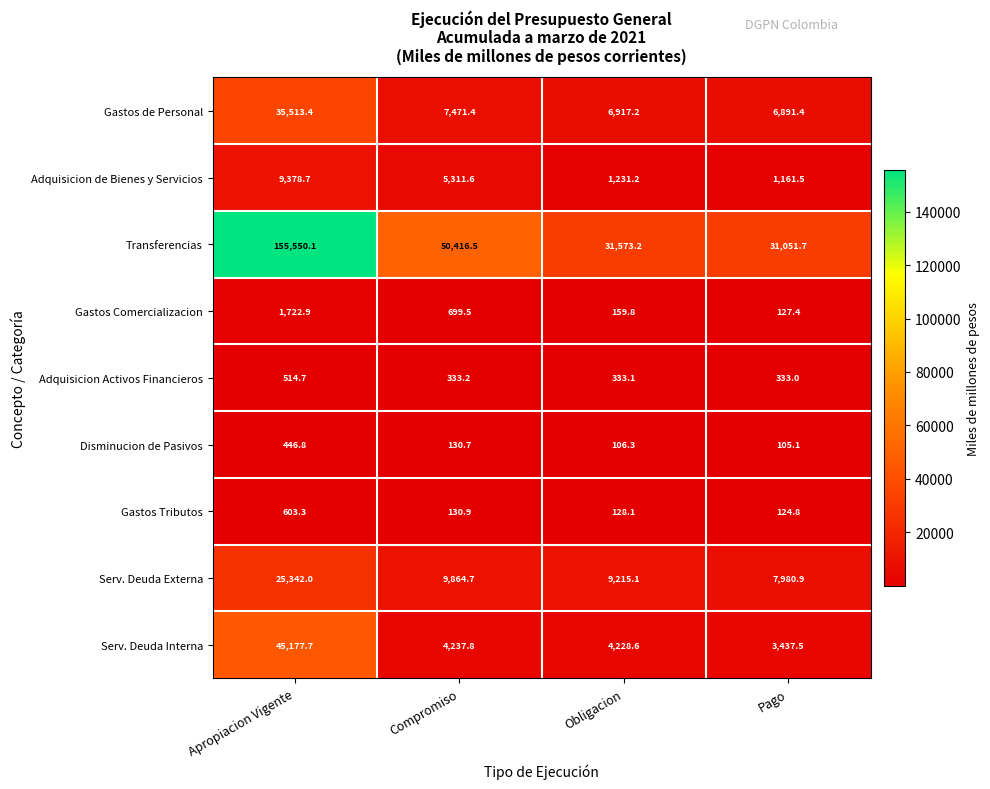

Is it true that Serv. Deuda Externa equals 7980.9 at Pago?

True